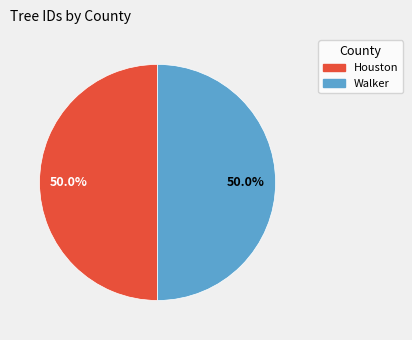

What portion of the pie excludes Walker?

50.0%